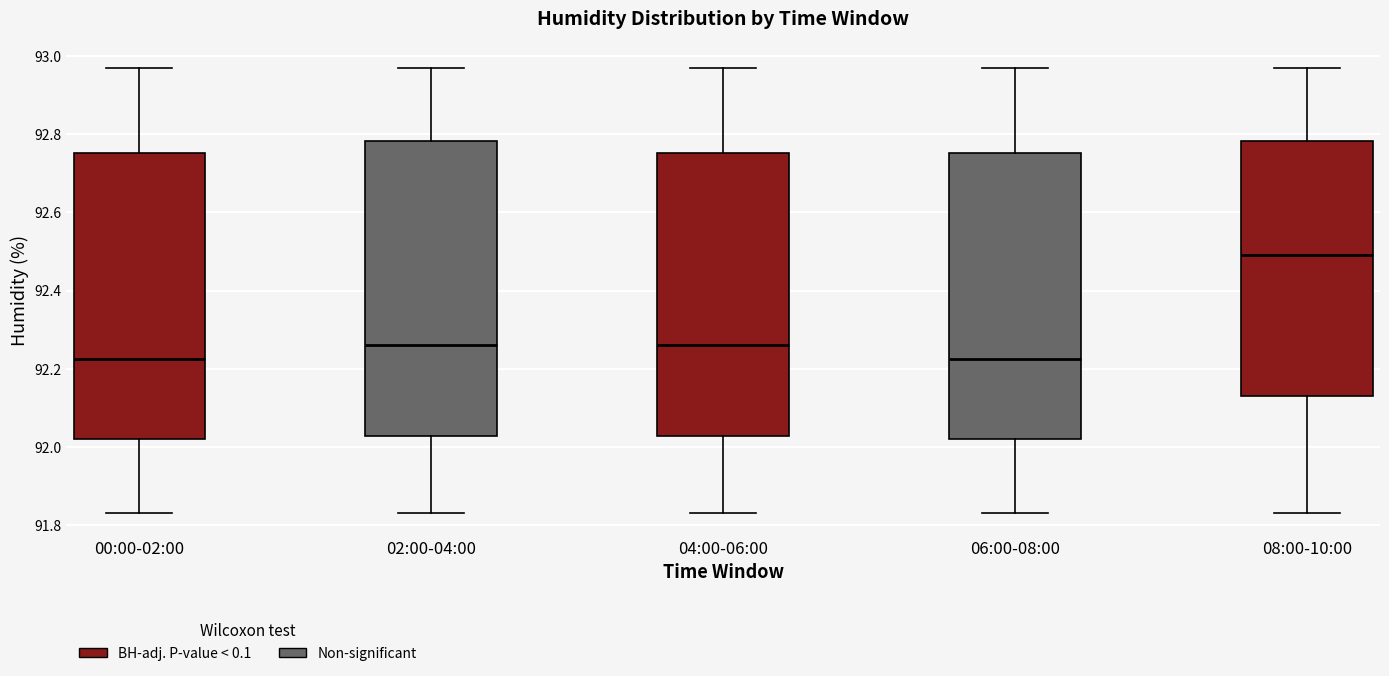

Which box's median line is the highest?

08:00-10:00